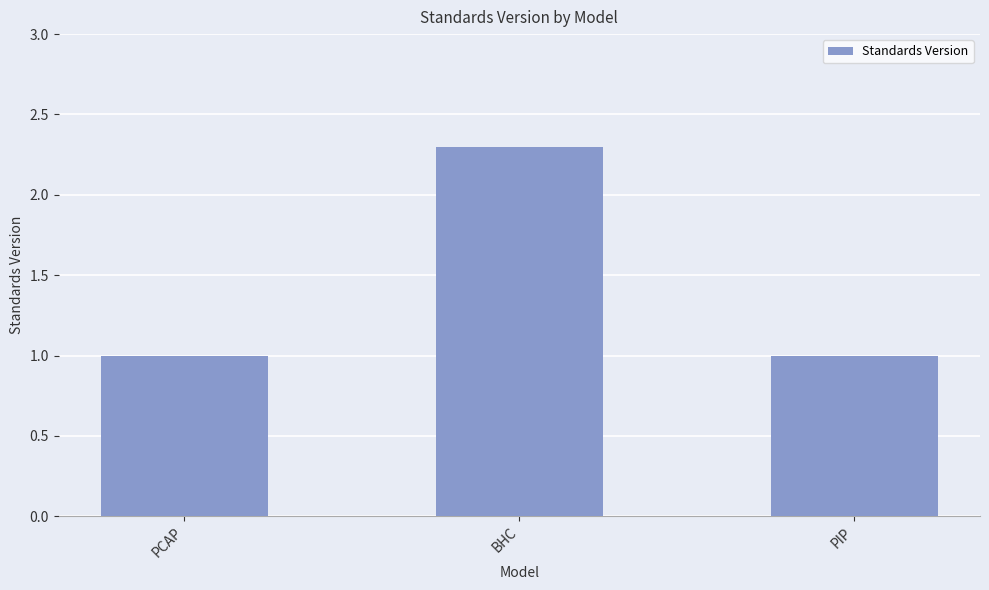

Which category has the highest value across all series?

BHC